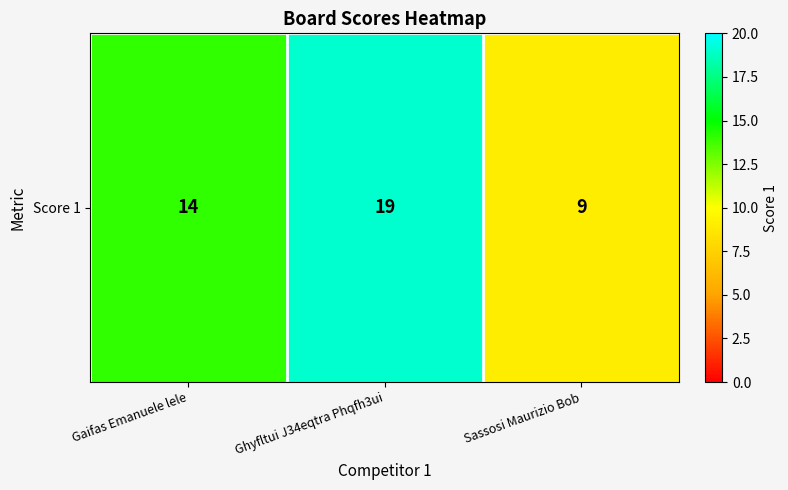

How many values are between 9 and 19?

3